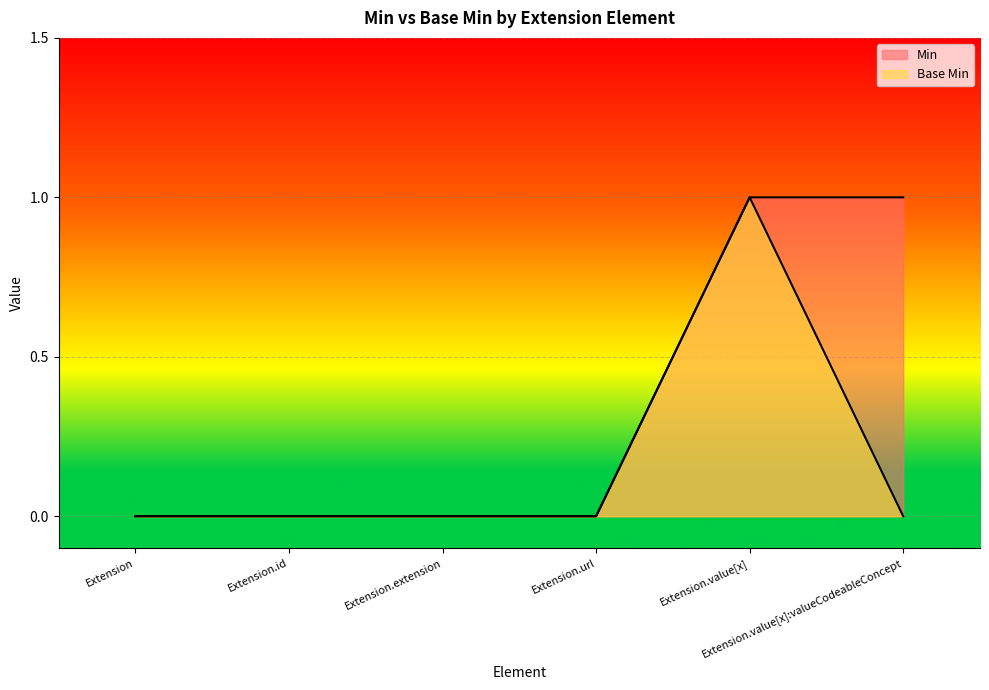

Which series has the widest spread of values?

Min